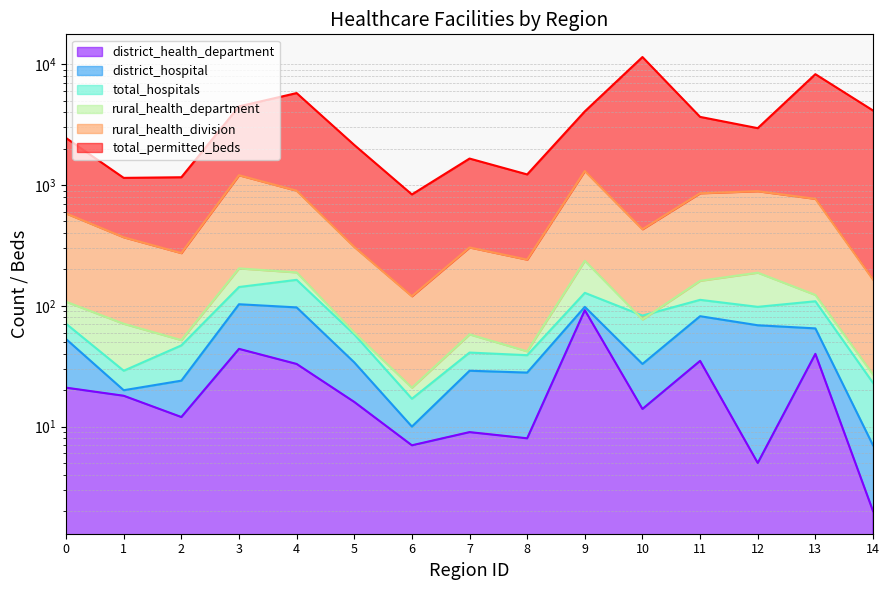

The district_hospital series shows 93 at 12. True or false?

False